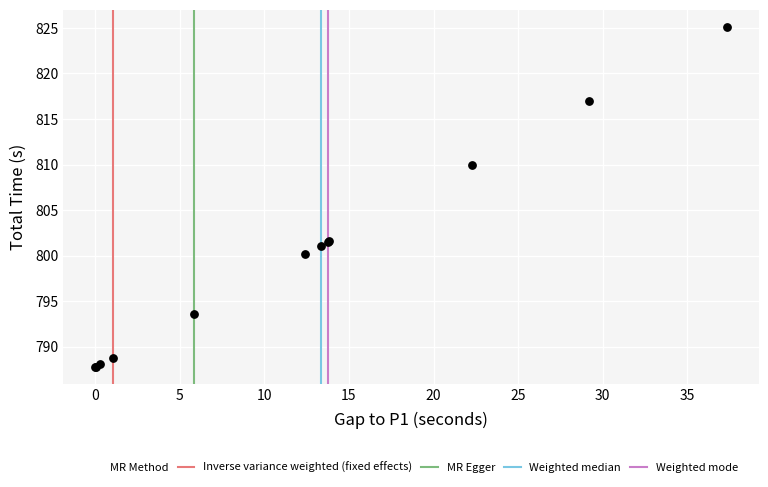

What Y value in the scatter plot is closest to 806?

810.0